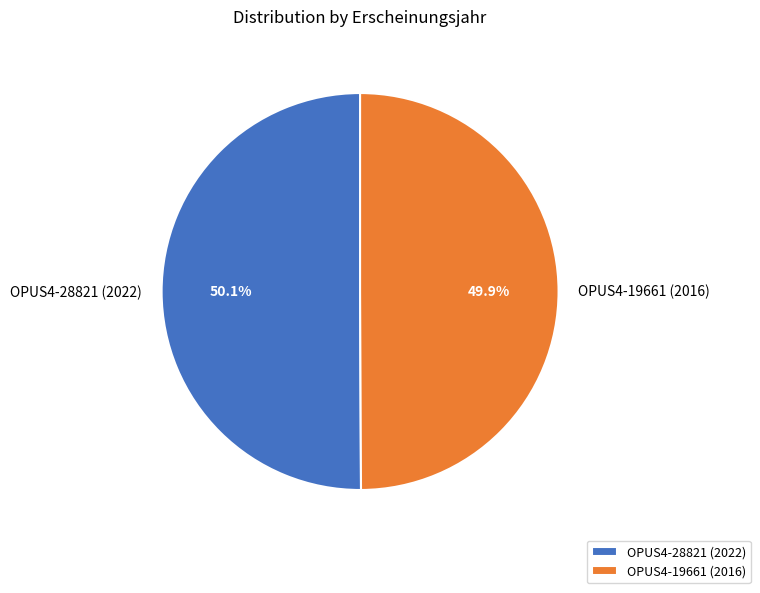

Is there any slice that represents more than half of the pie?

Yes